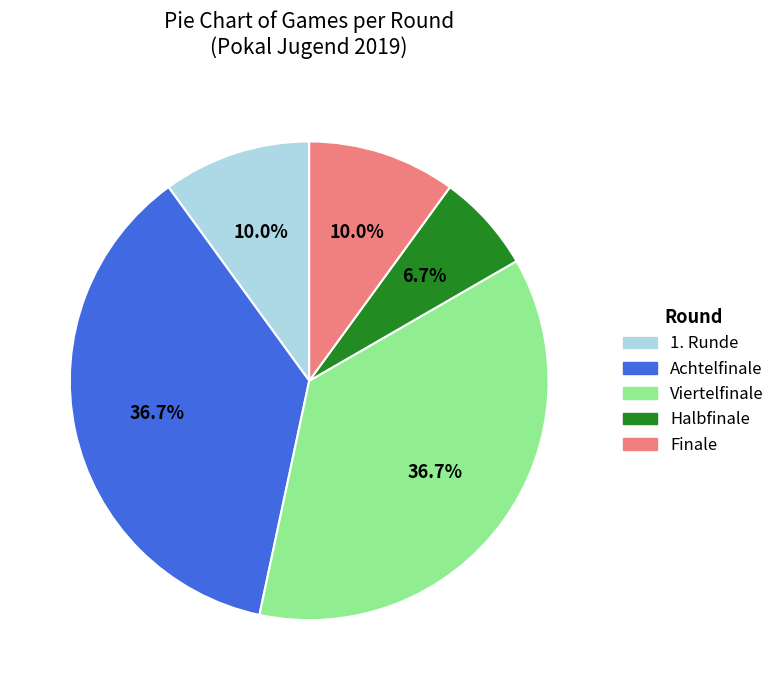

What is the smallest slice in the pie chart?

Halbfinale